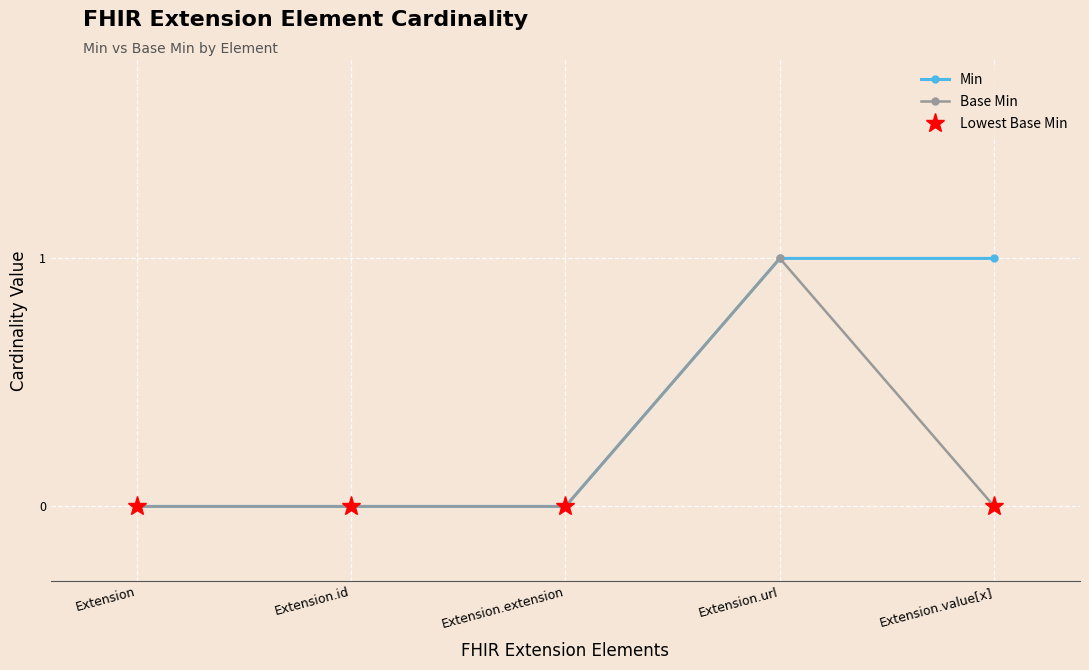

What is the label of the 4th point from the left?

Extension.url